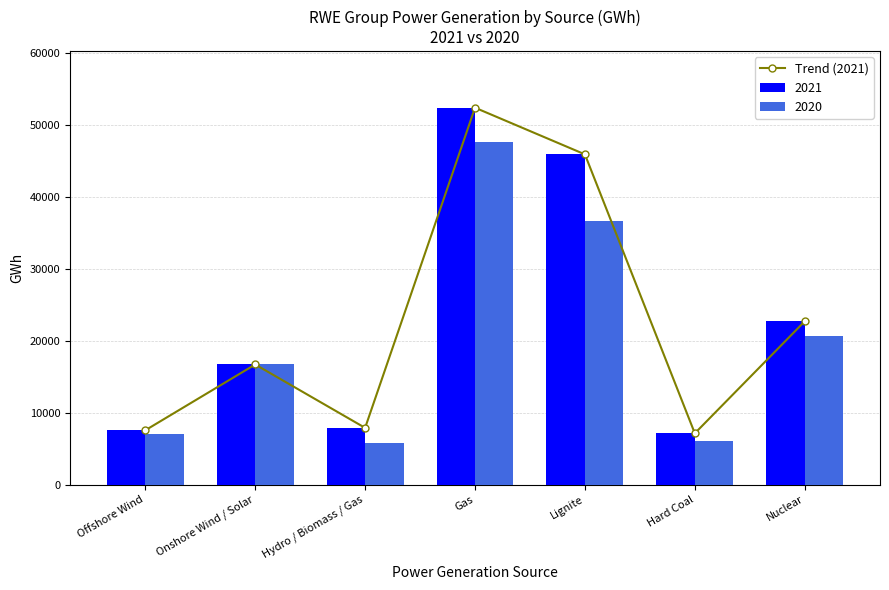

Approximately how many times larger is the value at Hydro / Biomass / Gas compared to Lignite?

0.2